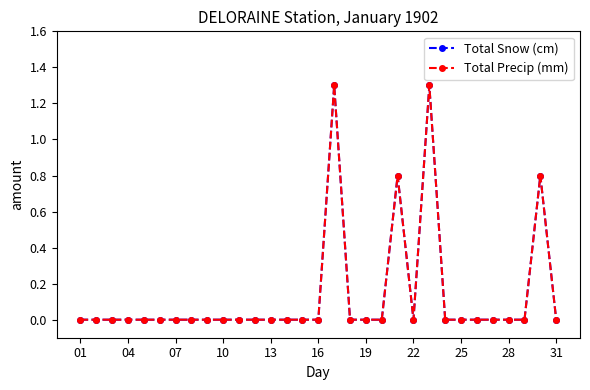

True or false: Total Precip (mm) and Total Snow (cm) intersect in this chart.

False